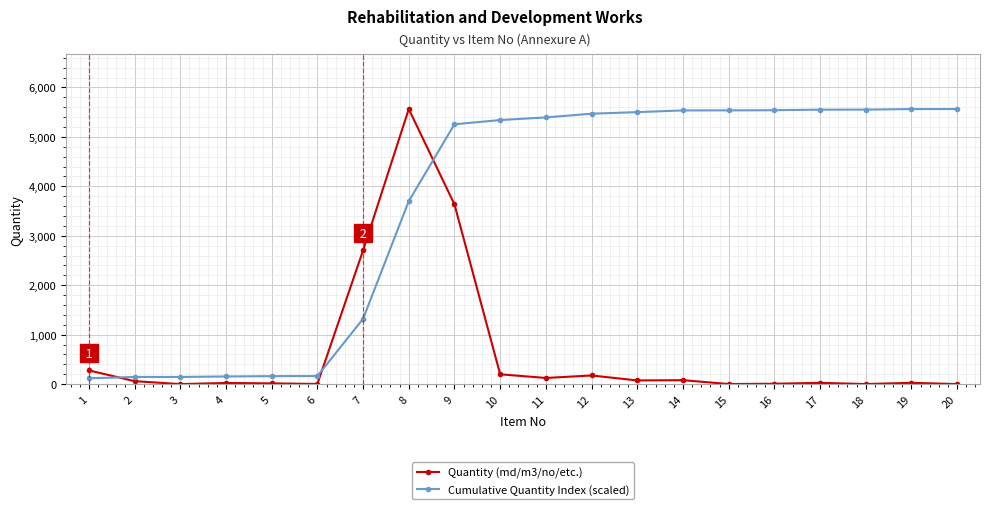

Rank the series at 8 from lowest to highest value.

Cumulative Quantity Index (scaled), Quantity (md/m3/no/etc.)